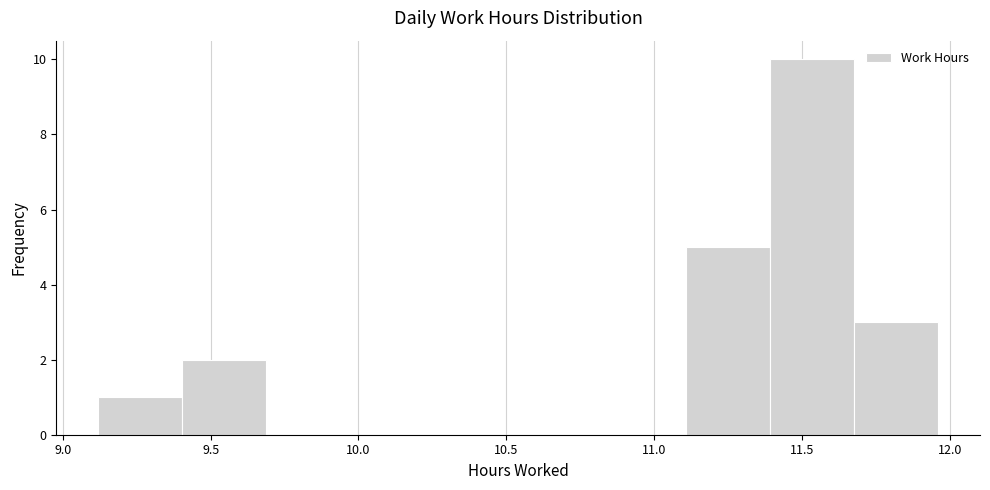

Reading left to right, list every bar in this chart as the range it spans on the x-axis followed by its height. Neither the bar edges nor the heights are printed on the chart, so give them approximately, as read against the axes.

9.10 to 9.40: 1
9.40 to 9.70: 2
9.70 to 9.95: 0
9.95 to 10.25: 0
10.25 to 10.55: 0
10.55 to 10.80: 0
10.80 to 11.10: 0
11.10 to 11.40: 5
11.40 to 11.70: 10
11.70 to 11.95: 3